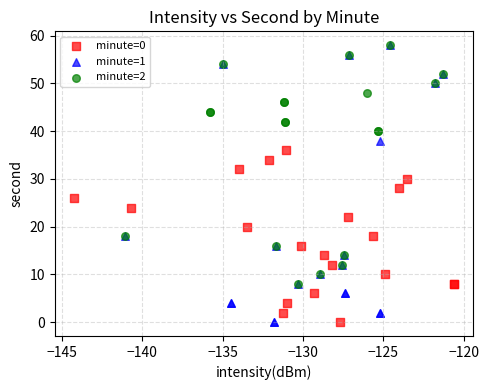

Which series has the largest Y range (max minus min)?

minute=1